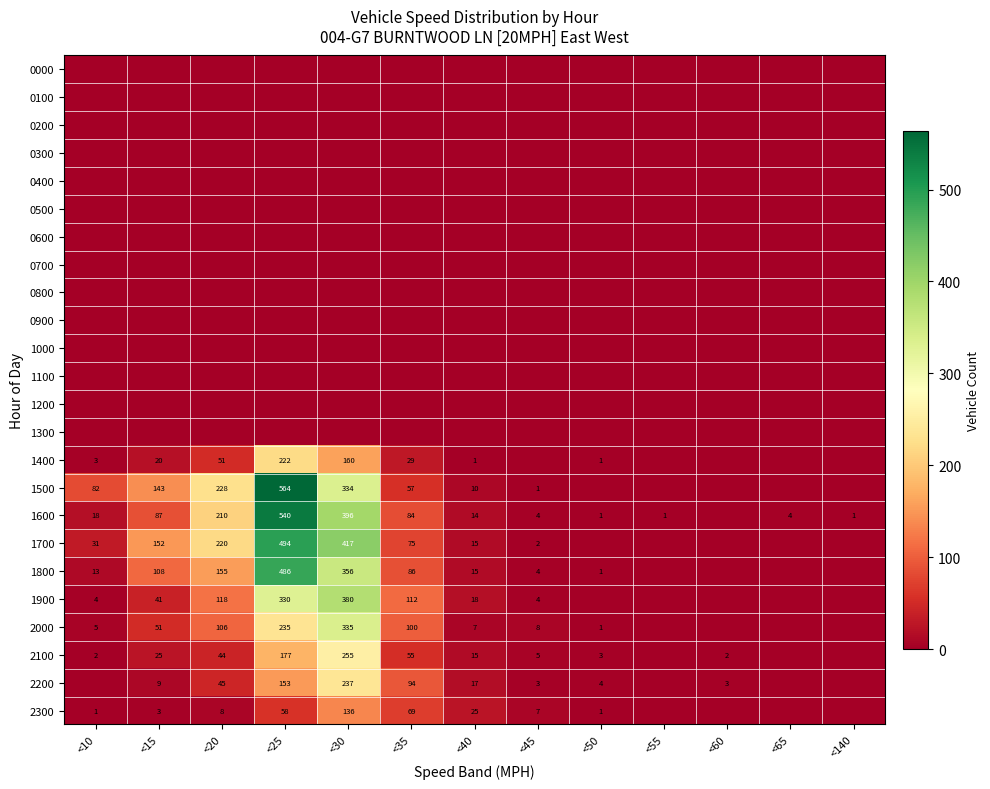

The value of 2200 at <50 is 2. True or false?

False